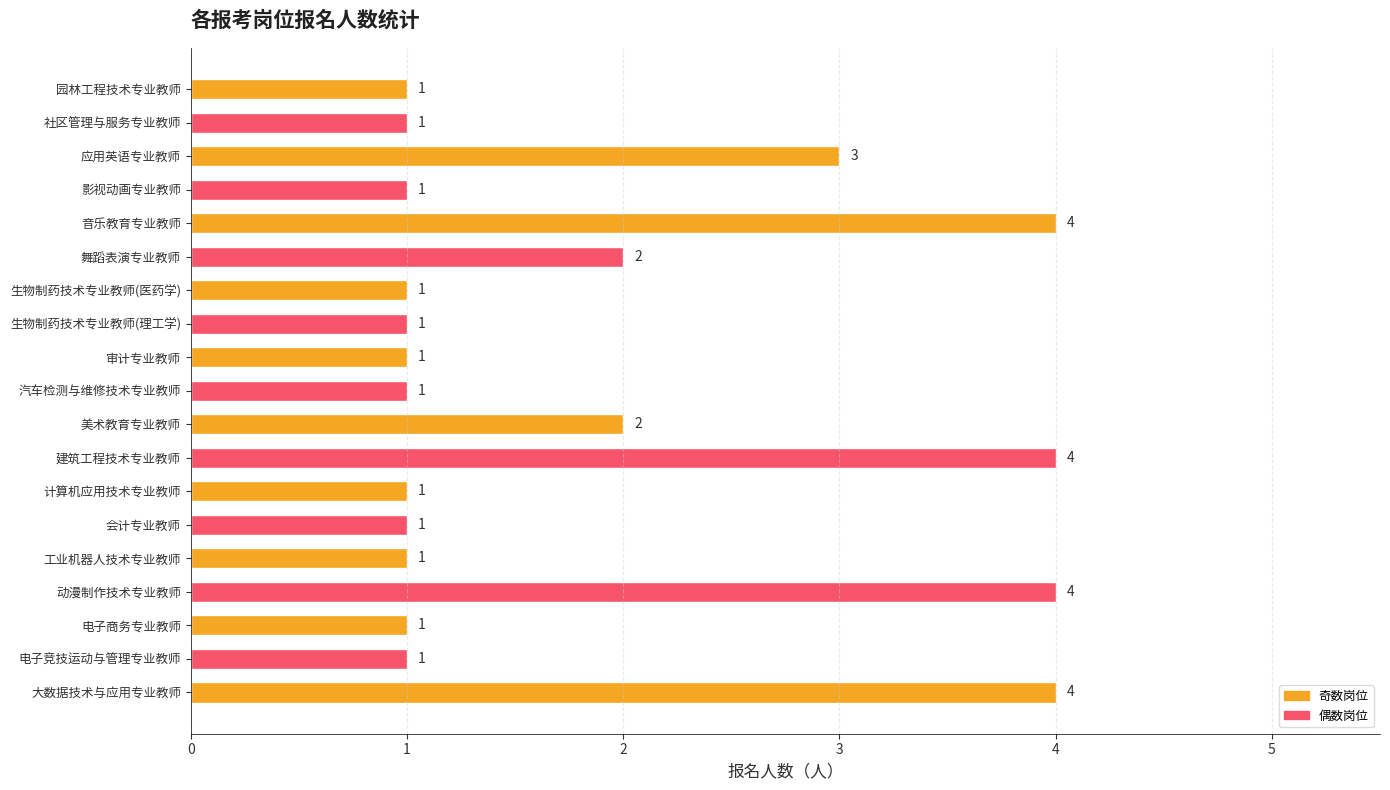

What is the ratio of the value at 动漫制作技术专业教师 to the value at 园林工程技术专业教师?

4.0